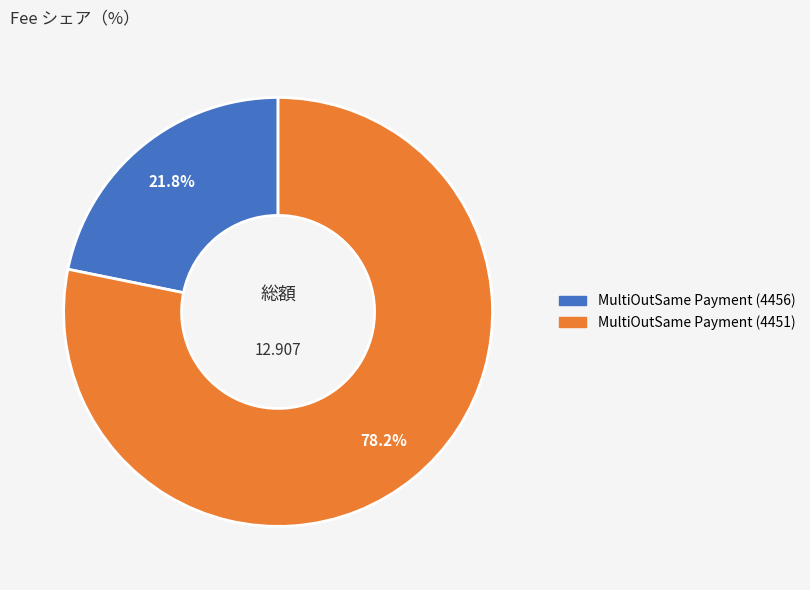

Do MultiOutSame Payment (4451) and MultiOutSame Payment (4456) together represent more than half of the pie?

Yes